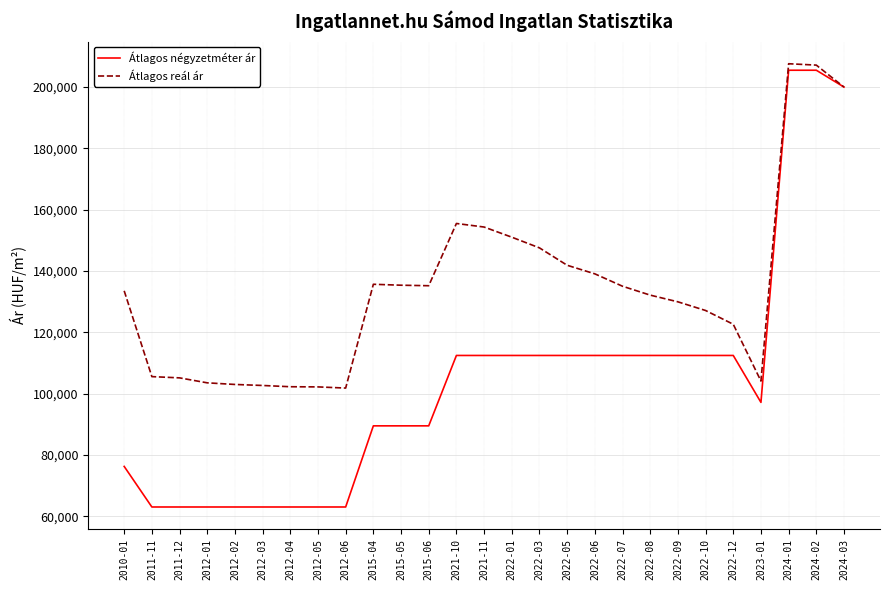

Does the chart have visible grid lines?

Yes